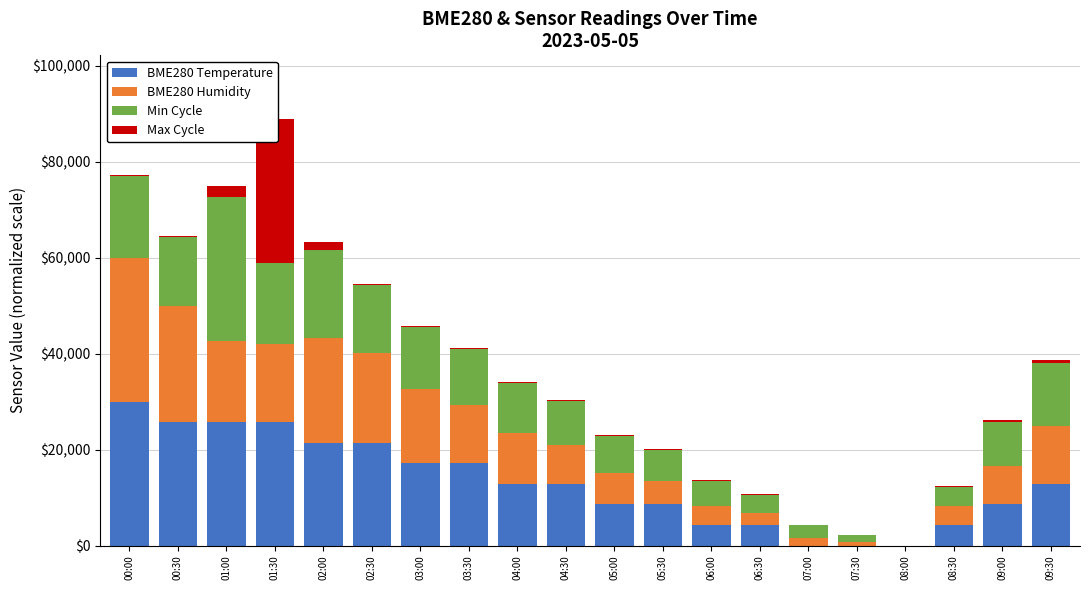

What is the spread (max minus min) of values at 02:30?

21319.7